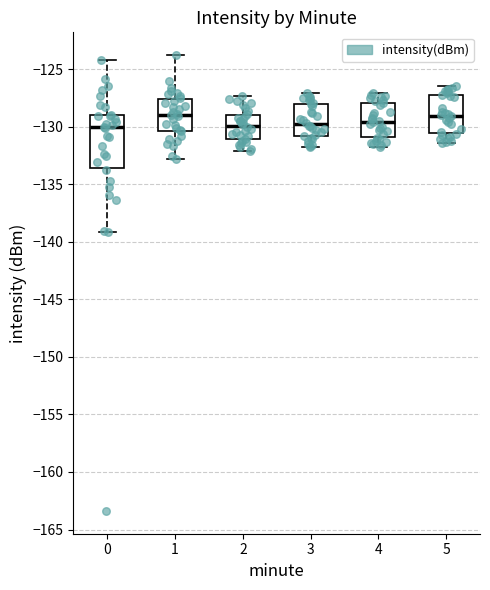

Comparing the boxes themselves (not the whiskers), which one is the tallest?

0